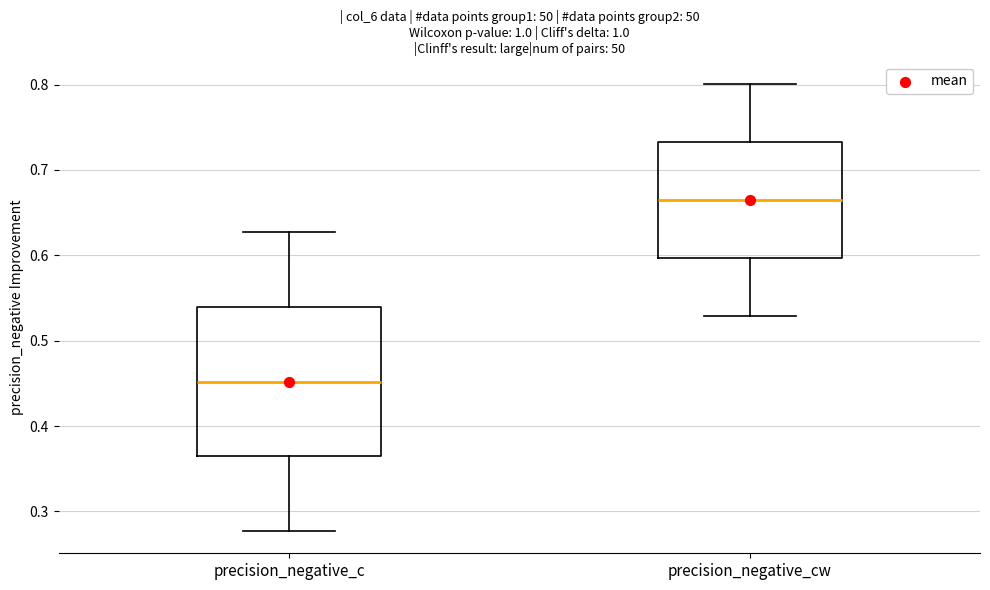

Reading left to right, read every box against the y-axis: the position of its median line, the range the box covers, and the ends of its whiskers. The values are not printed on the chart, so give them approximately, as read against the axis.

precision_negative_c: median 0.45, box 0.36 to 0.54, whiskers 0.28 to 0.63
precision_negative_cw: median 0.66, box 0.60 to 0.73, whiskers 0.53 to 0.80